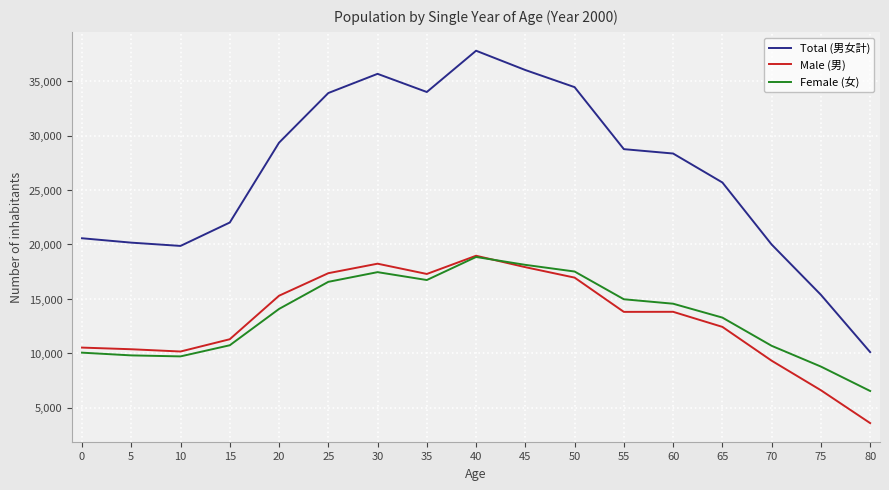

What is the total value across all series at 55?

57520